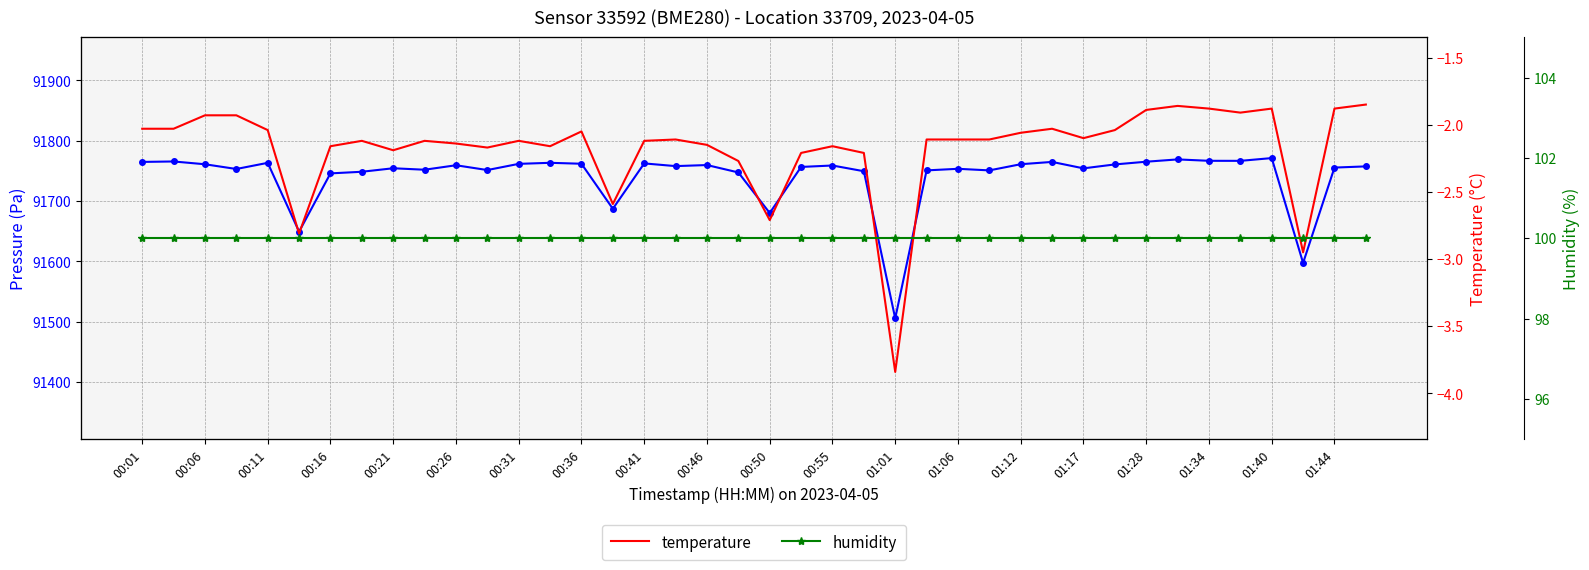

What is the difference between the second highest and minimum values in the temperature series?

2.0